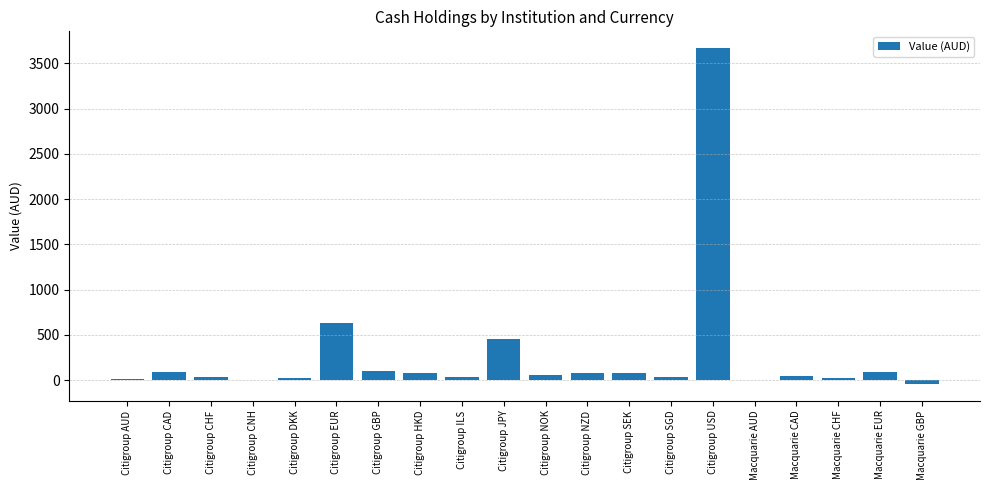

What is the ratio of the value at Citigroup JPY to the value at Citigroup CAD?

5.2